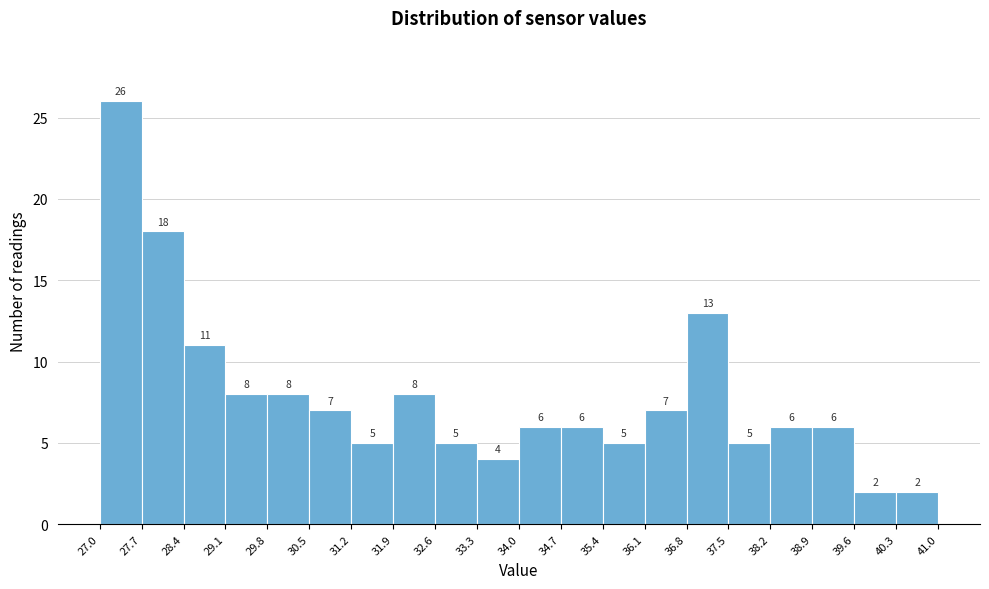

Which range on the x-axis has the tallest bar?

27.0 to 27.7